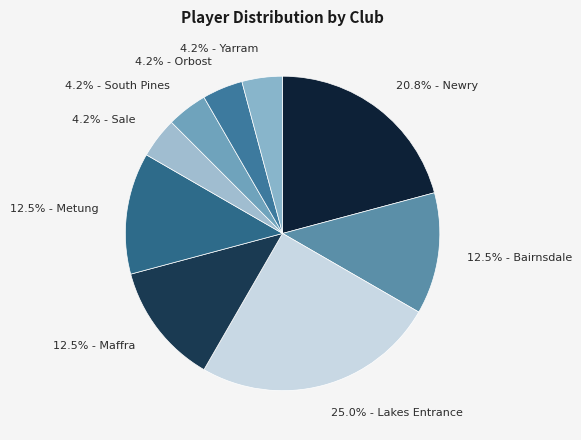

What percentage is NOT represented by 4.2% - Orbost?

95.8%